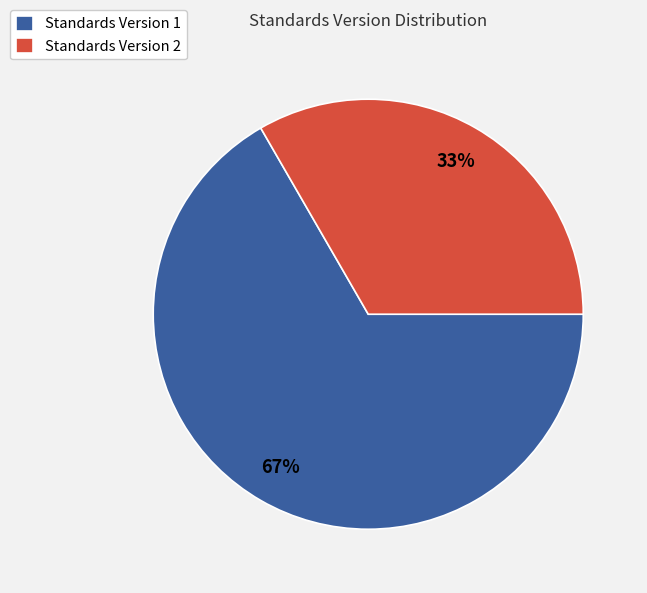

Count the number of slices in the pie.

2